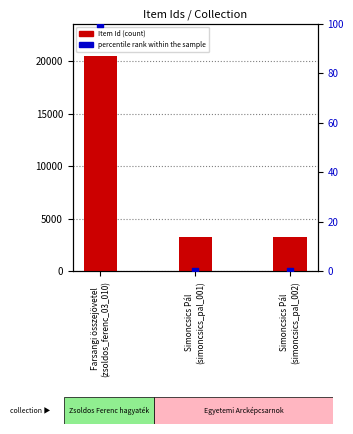

What are all the series names shown in the legend?

Item Id, percentile rank within the sample